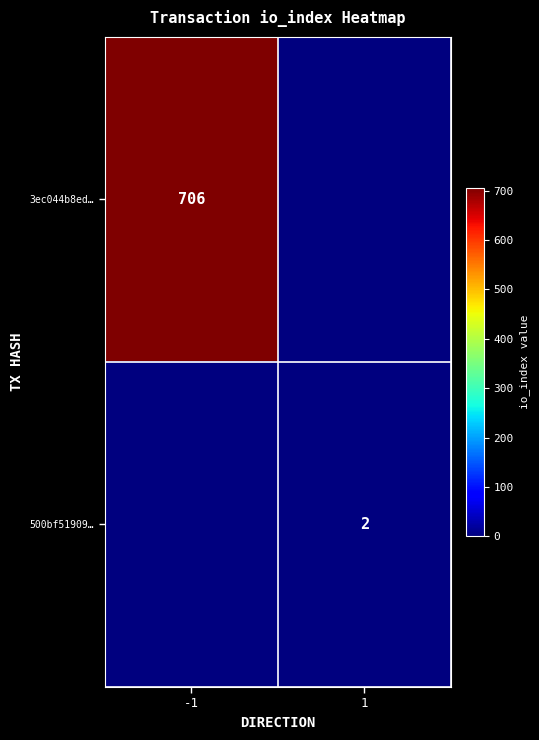

The value of 3ec044b8ed… at -1 is 1208. True or false?

False